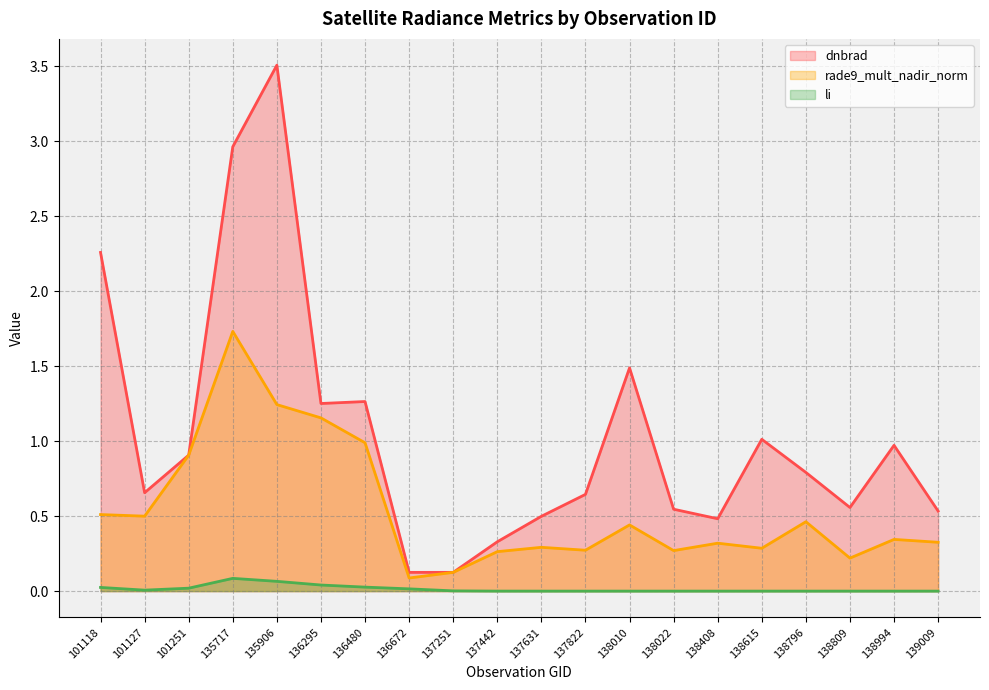

Where is li nearest to the value 0?

139009